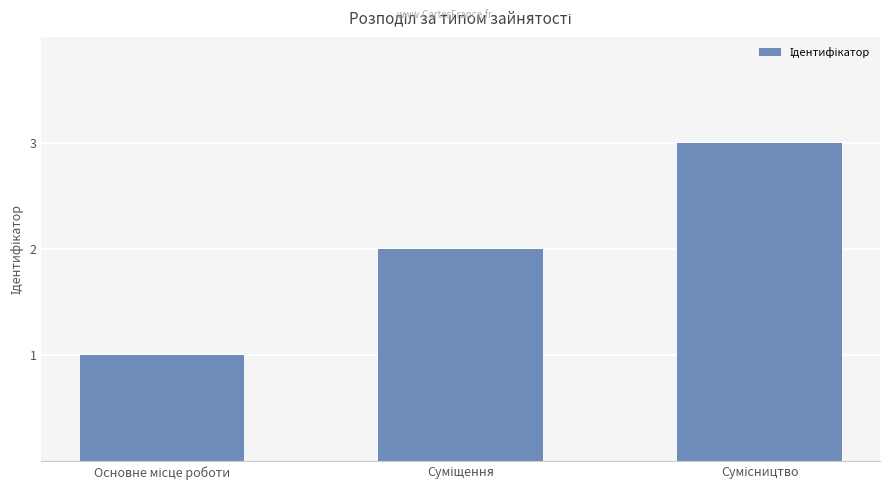

What is the sum of all values?

6